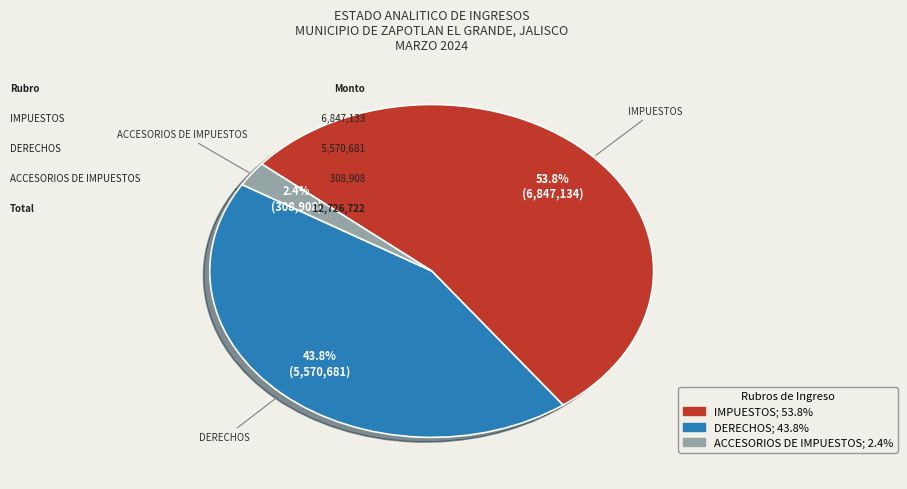

Count the number of slices in the pie.

3